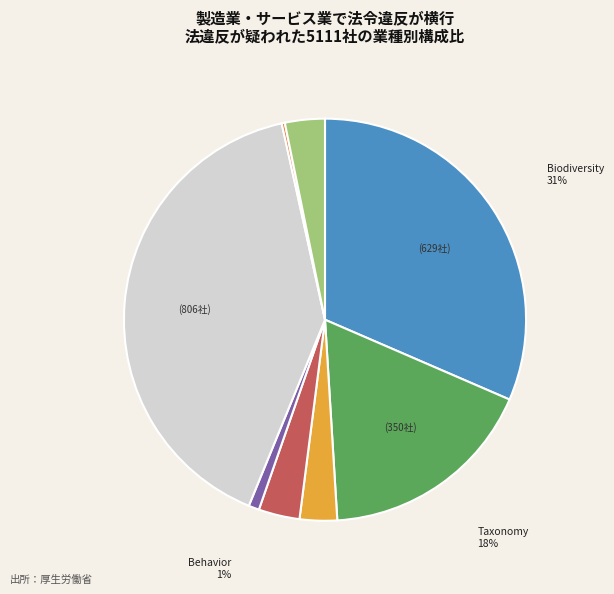

Combined, do Other and Ecology account for over 50%?

No